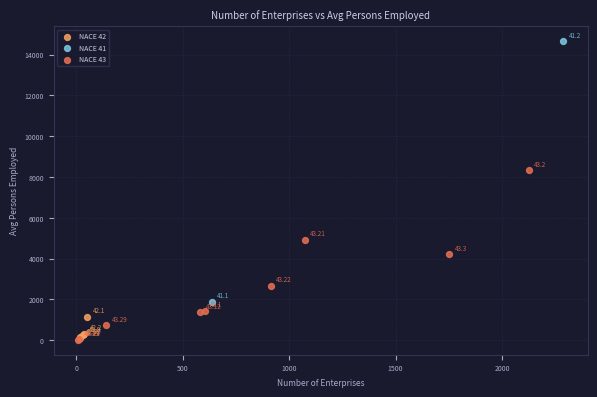

What are all the series names shown in the legend?

NACE 42, NACE 43, NACE 41